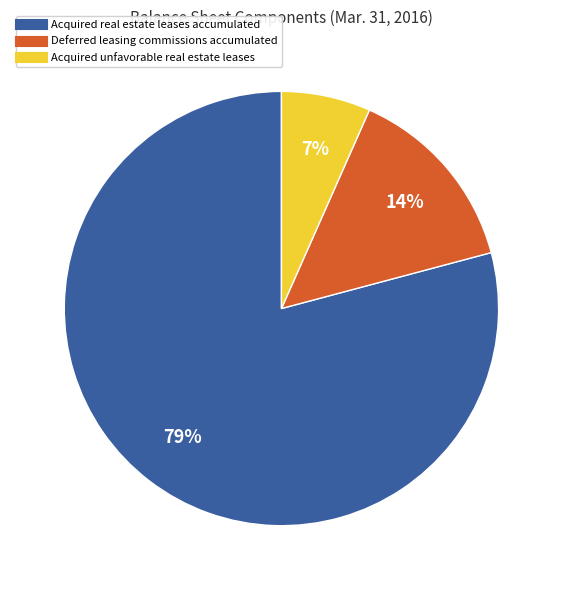

Is the sum of Deferred leasing commissions accumulated and Acquired unfavorable real estate leases greater than half?

No